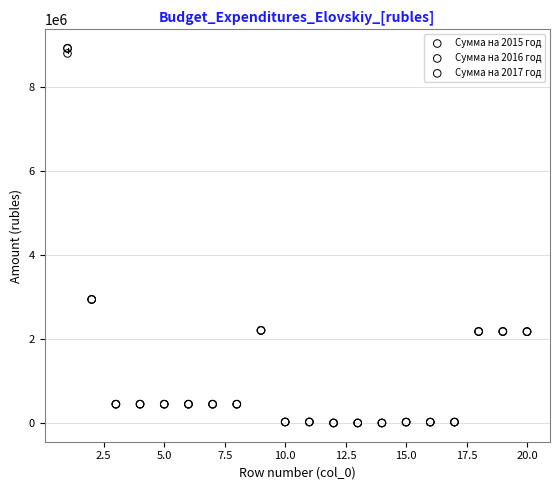

Which series has the widest spread of Y values?

Сумма на 2017 год